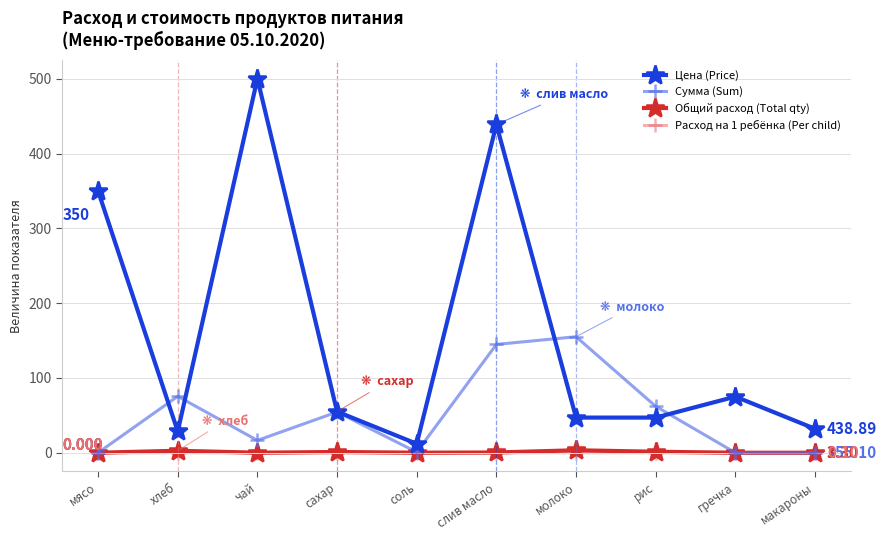

Is it true that Цена (Price) equals 12.0 at соль?

True